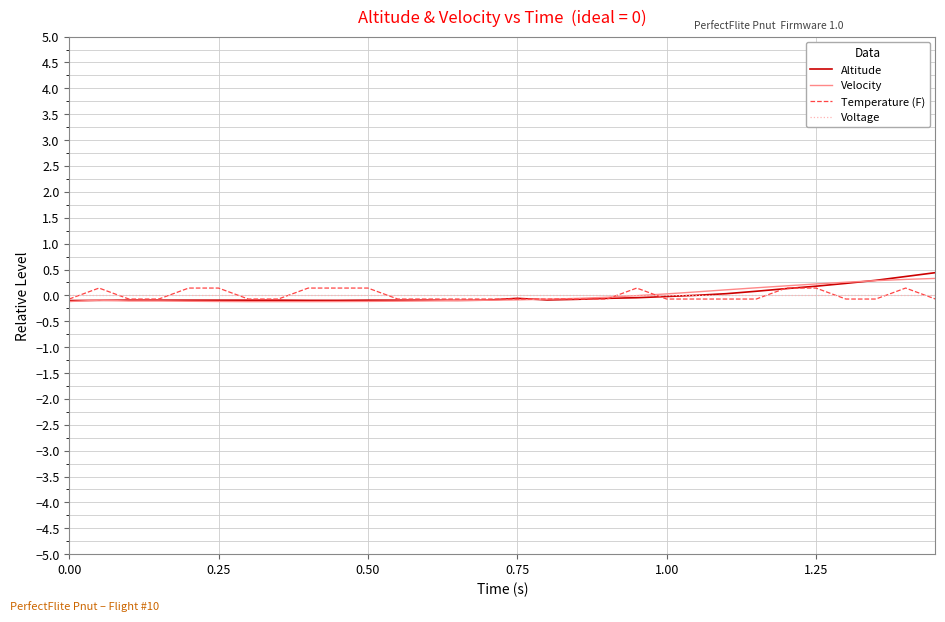

What is the greatest value displayed?

0.4